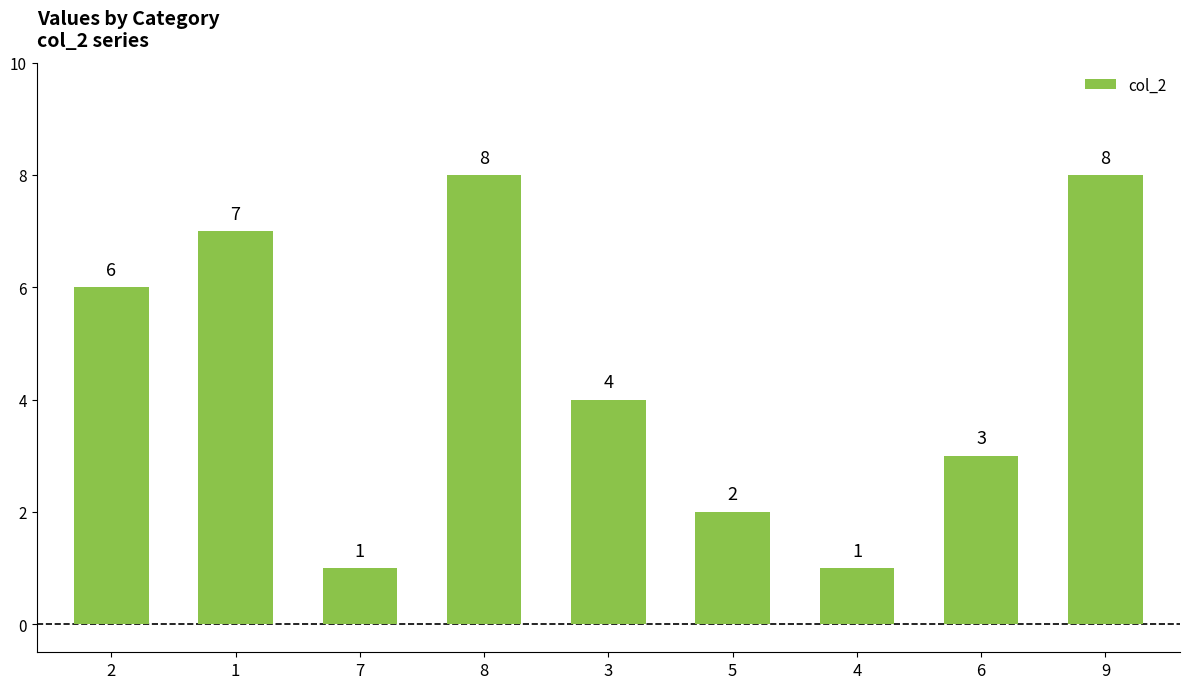

Count the number of data series in this chart.

1